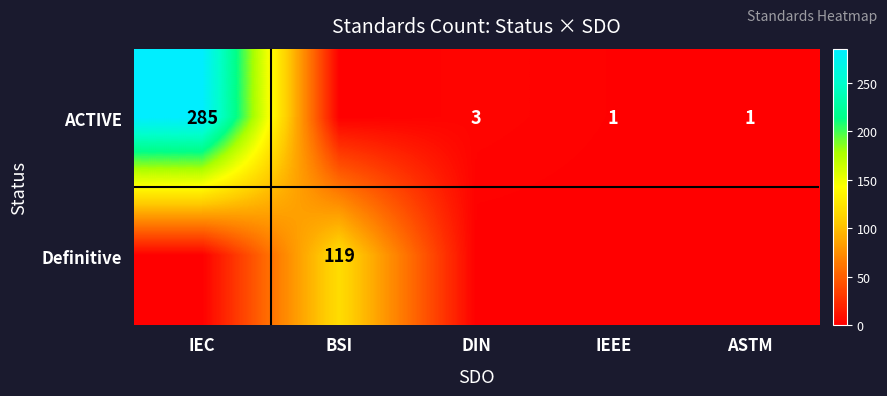

The value of ACTIVE at DIN is 2. True or false?

False